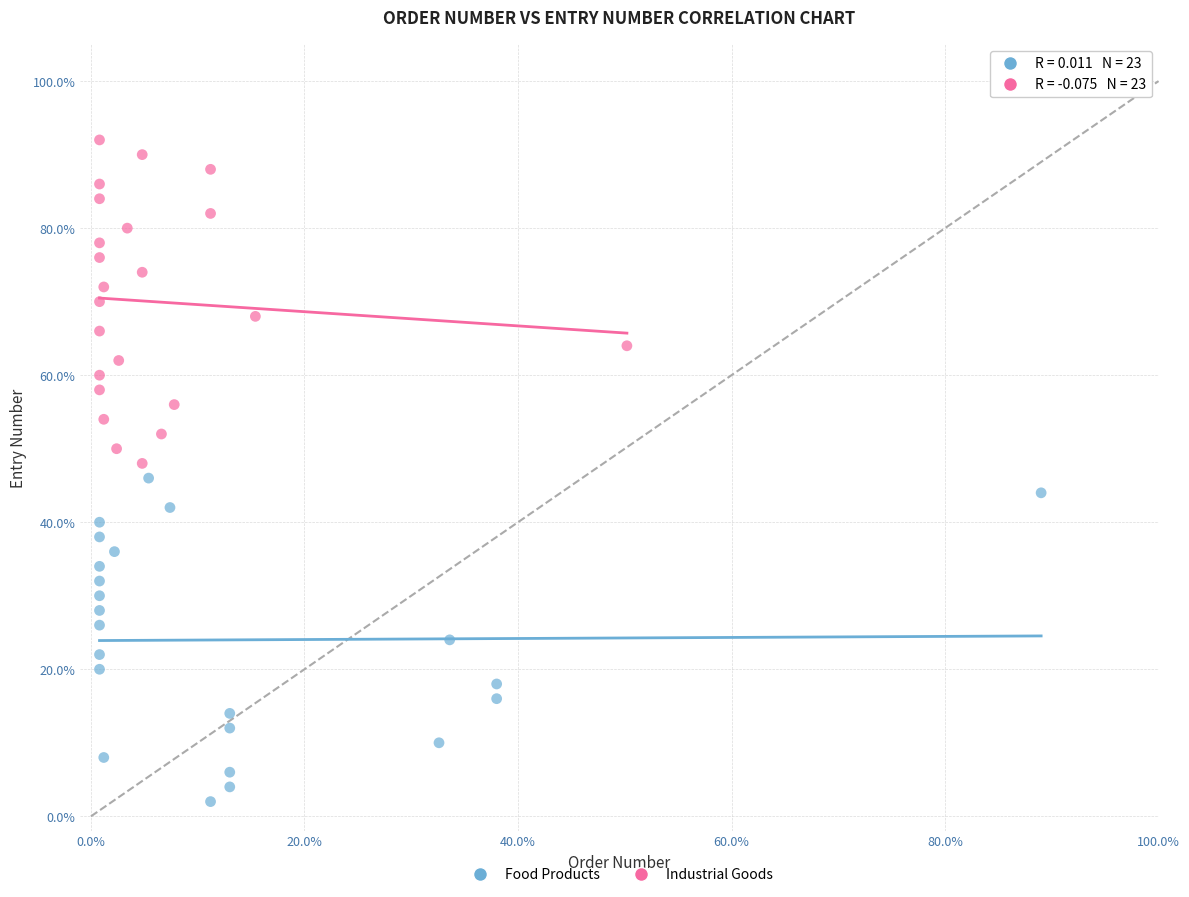

What are all the series names shown in the legend?

Food Products, Industrial Goods